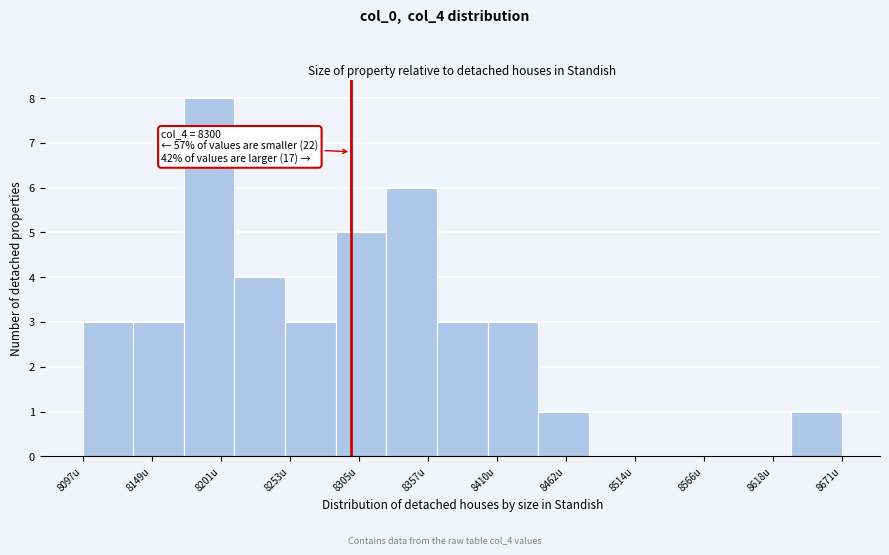

Around what value on the x-axis is the tallest bar? Give the approximate position of its centre, as read against the axis.

8190